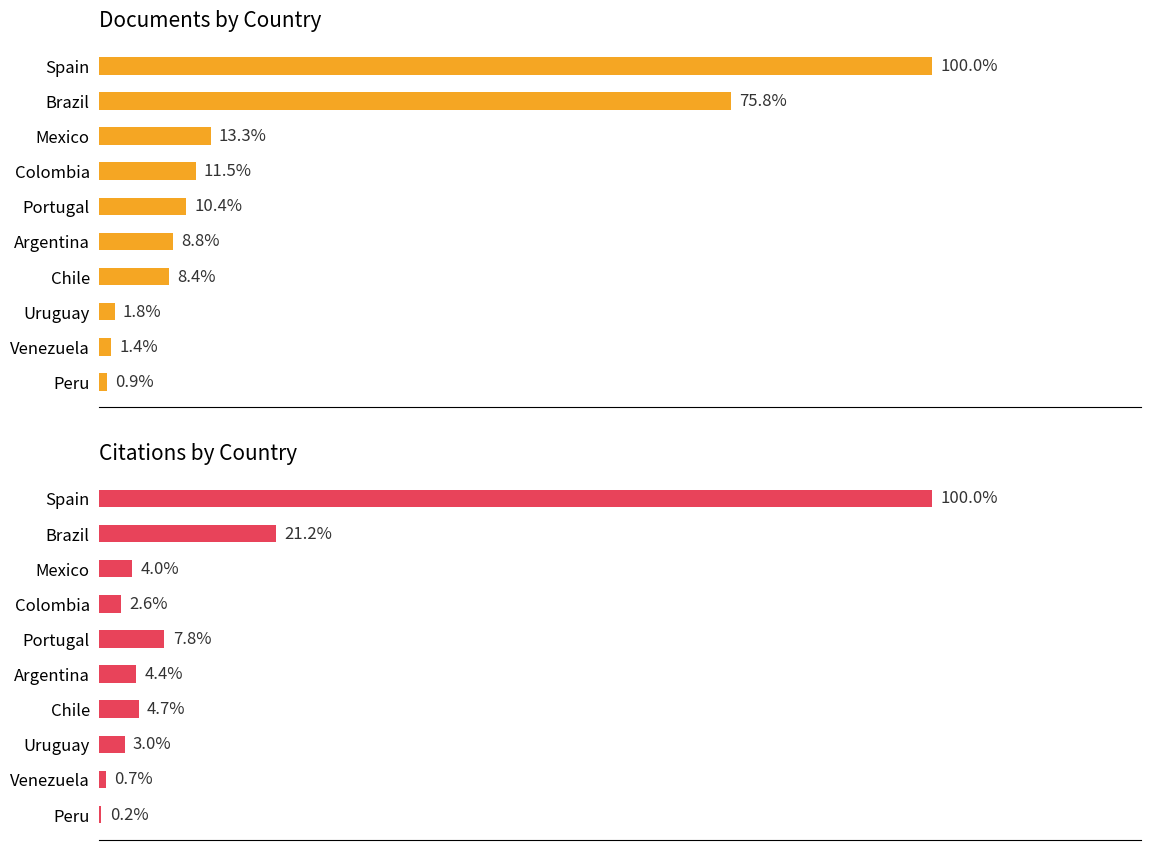

The value of Documents at Brazil is 335. True or false?

True